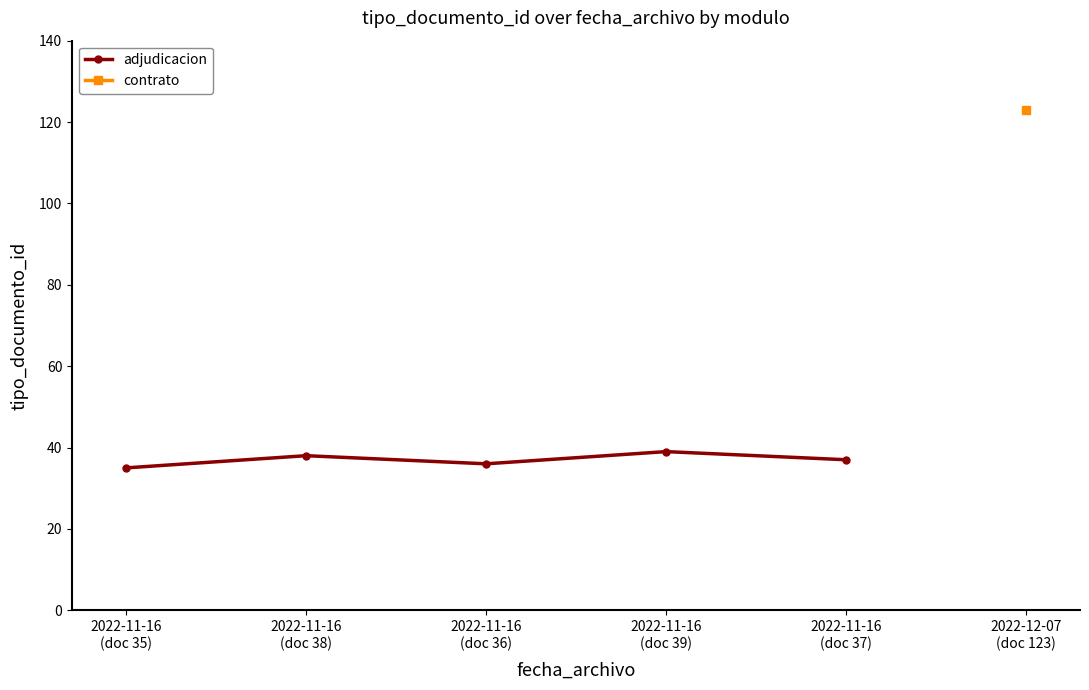

What is the difference between the second highest and second lowest values?

2